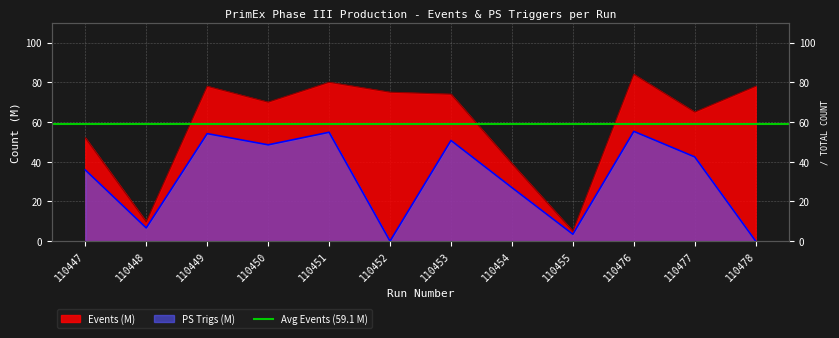

Is it true that Events (M) equals 47.9 at 110476?

False